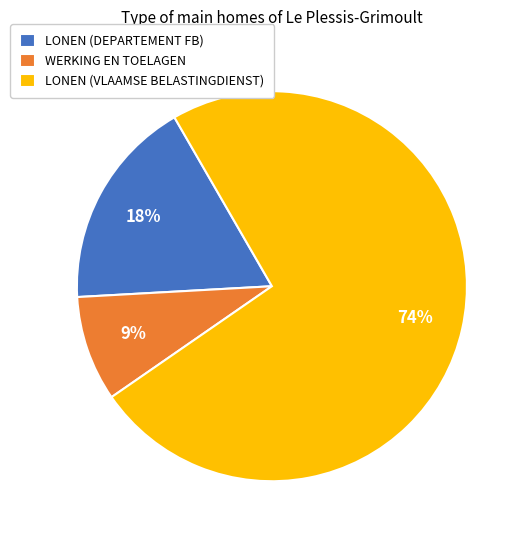

What is the majority slice?

LONEN (VLAAMSE BELASTINGDIENST)